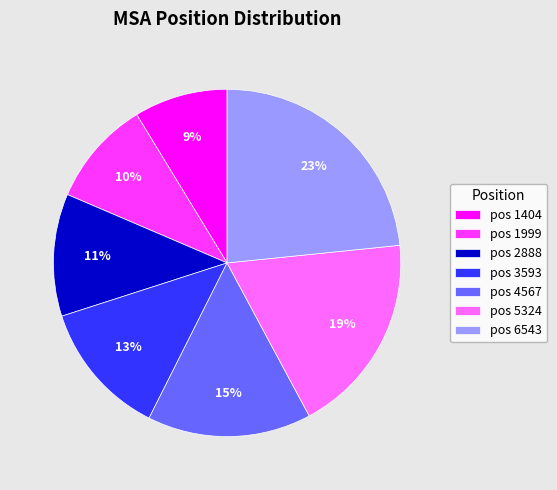

Does any single category account for the majority?

No